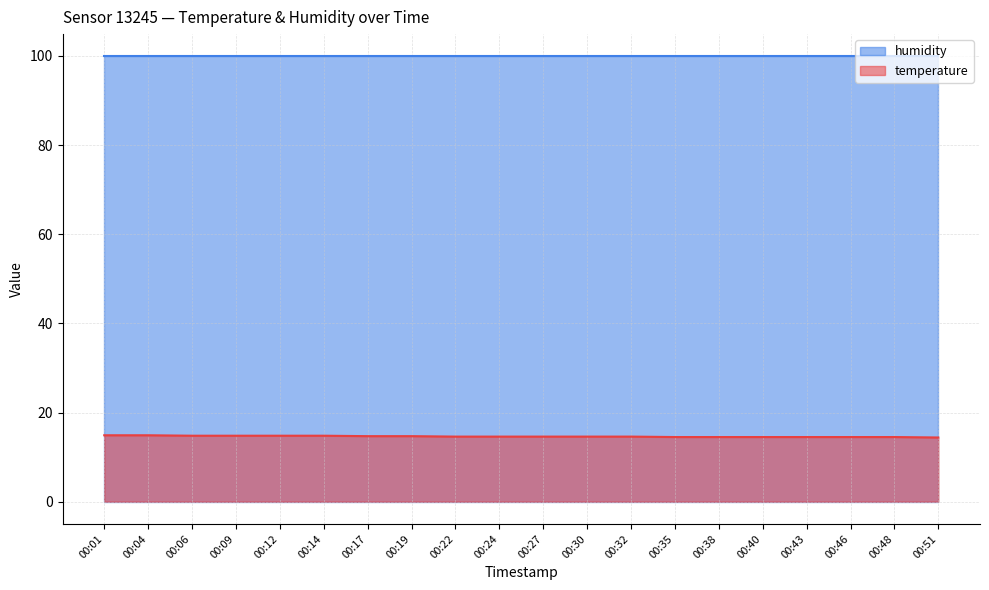

What is the change in value from 00:04 to 00:27?

-0.3